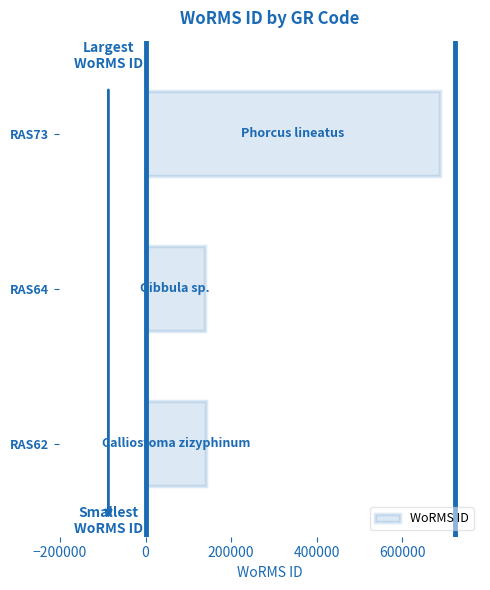

What is the smallest value displayed?

138590